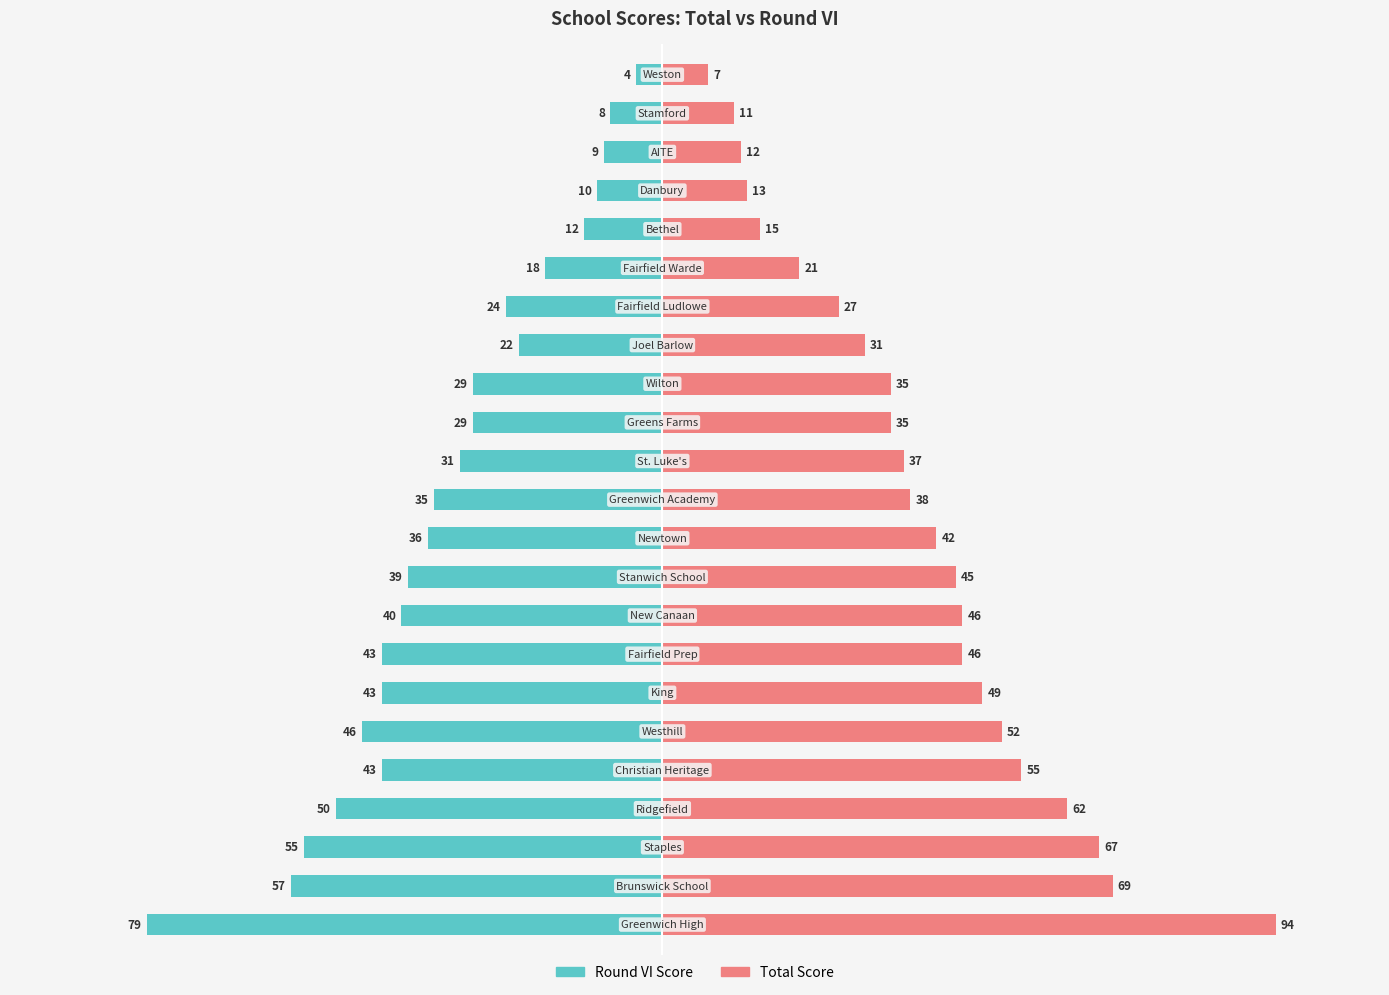

How many bars are there in each group?

2